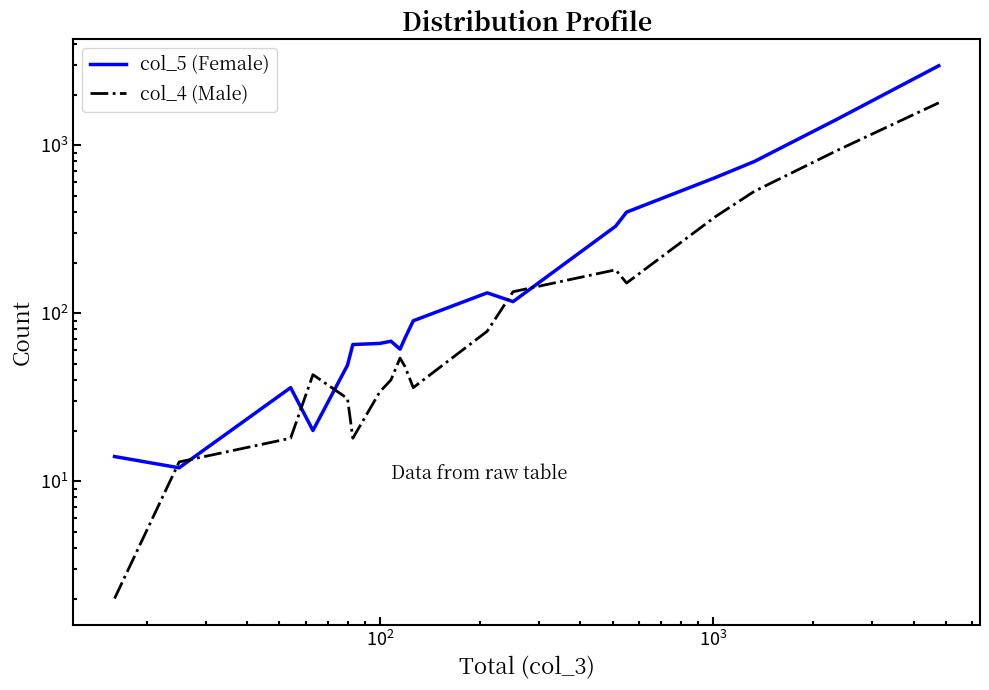

How many values in the col_5 (Female) series exceed 71?

9